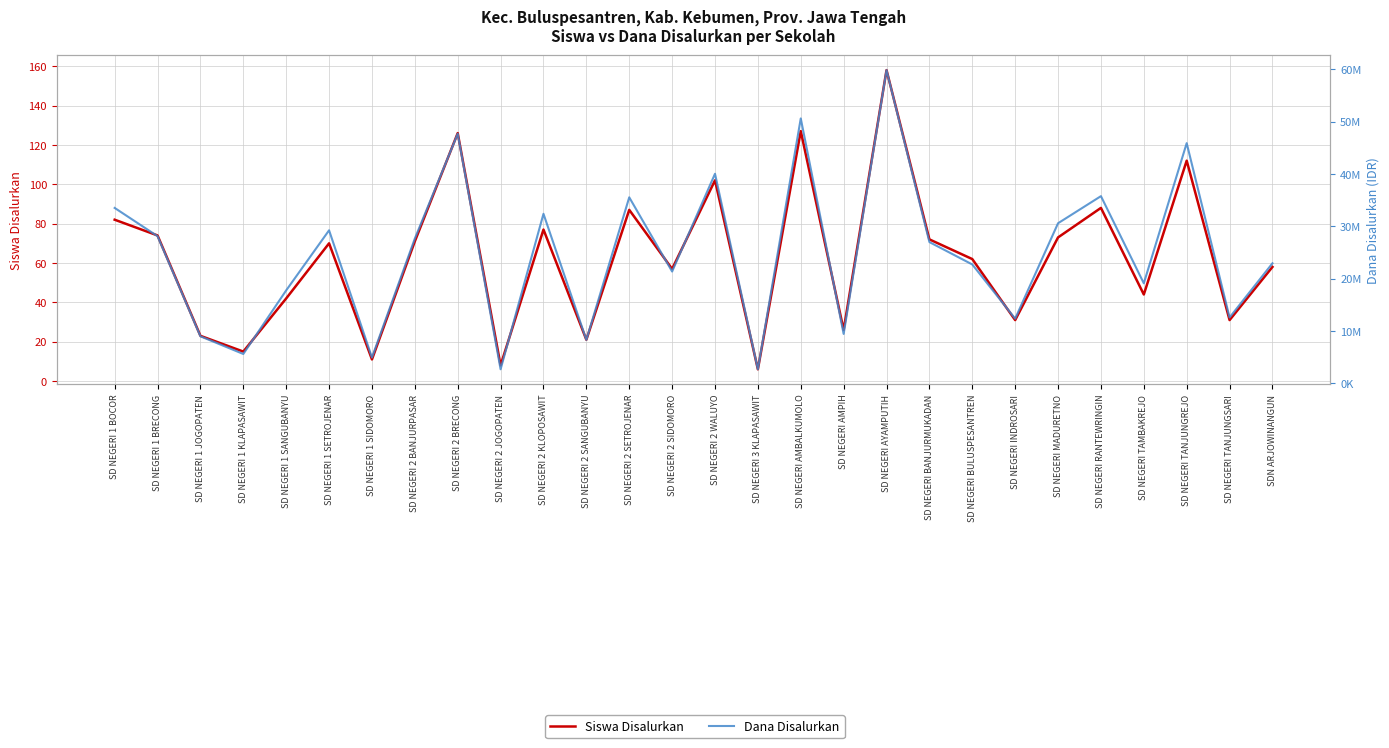

Where is the first local minimum for Siswa Disalurkan?

SD NEGERI 1 KLAPASAWIT